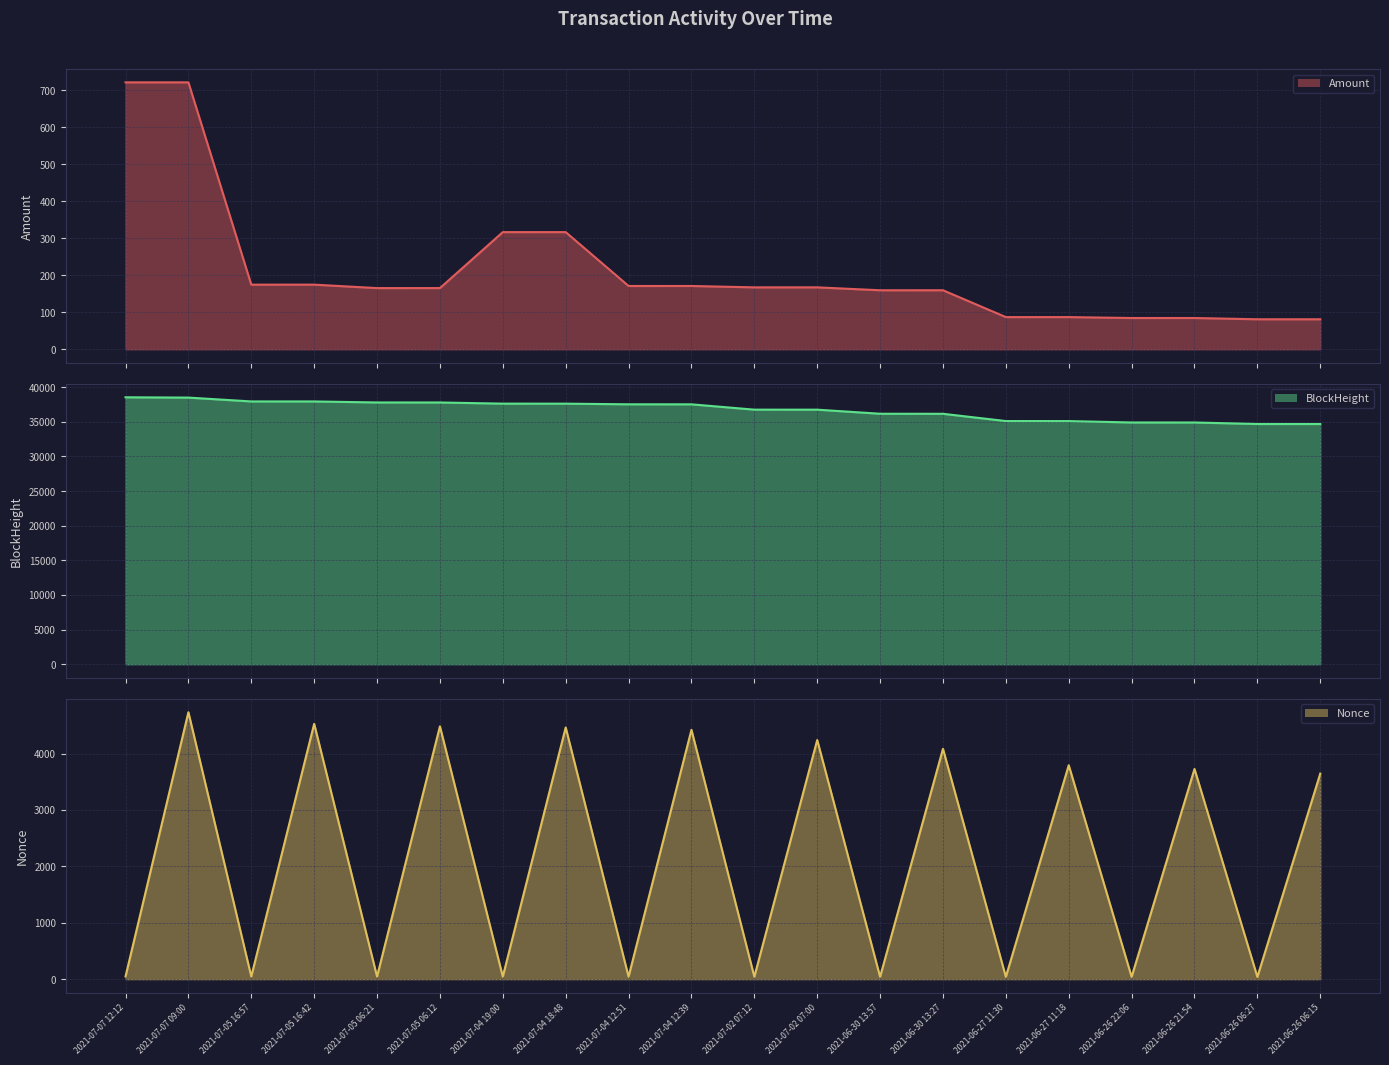

How many lines are shown in the chart?

3